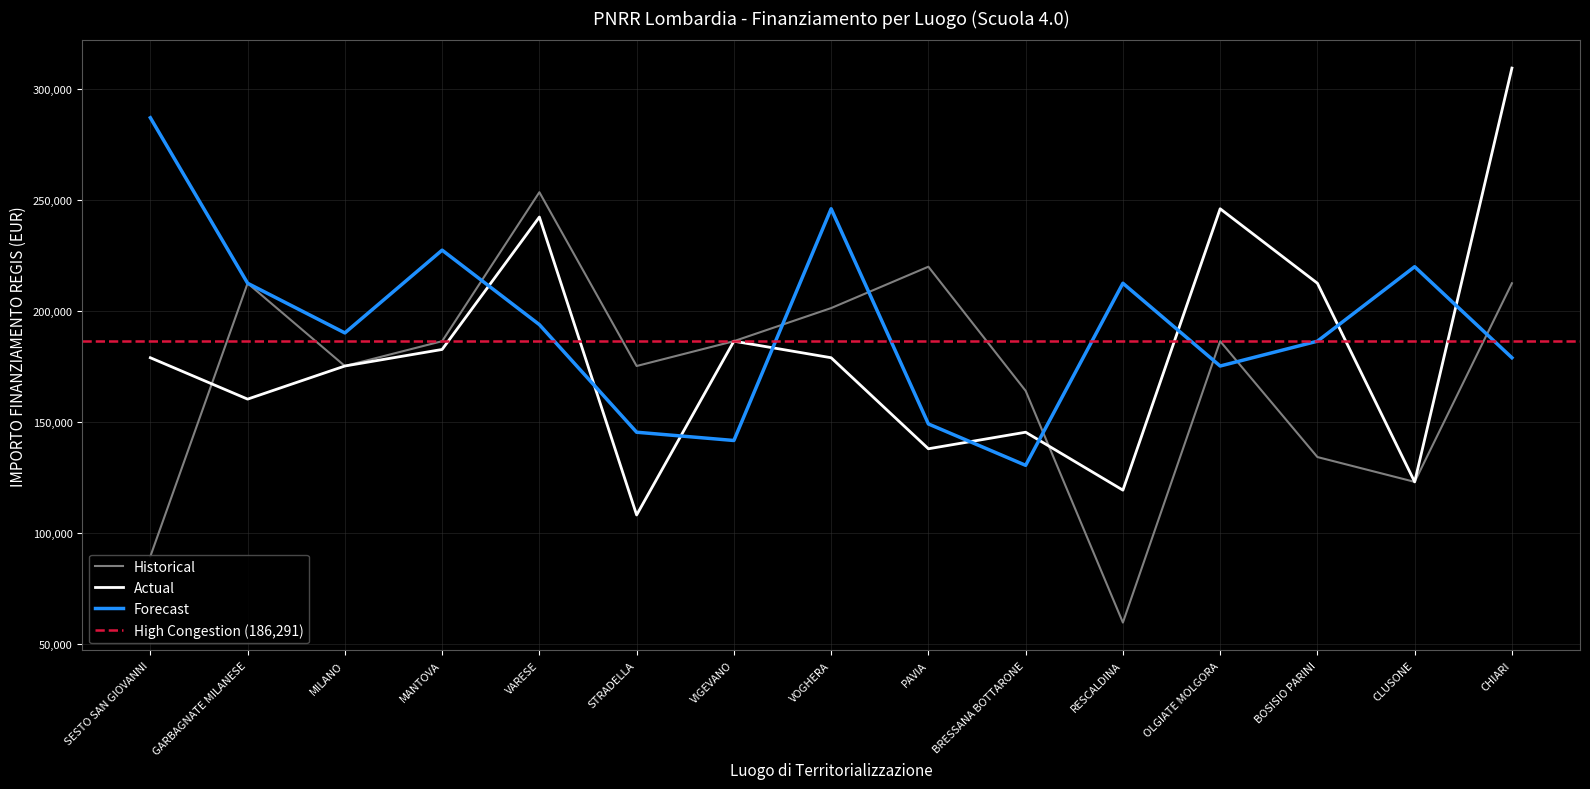

What is the value of the Historical point at the 11th from the left?

59613.0